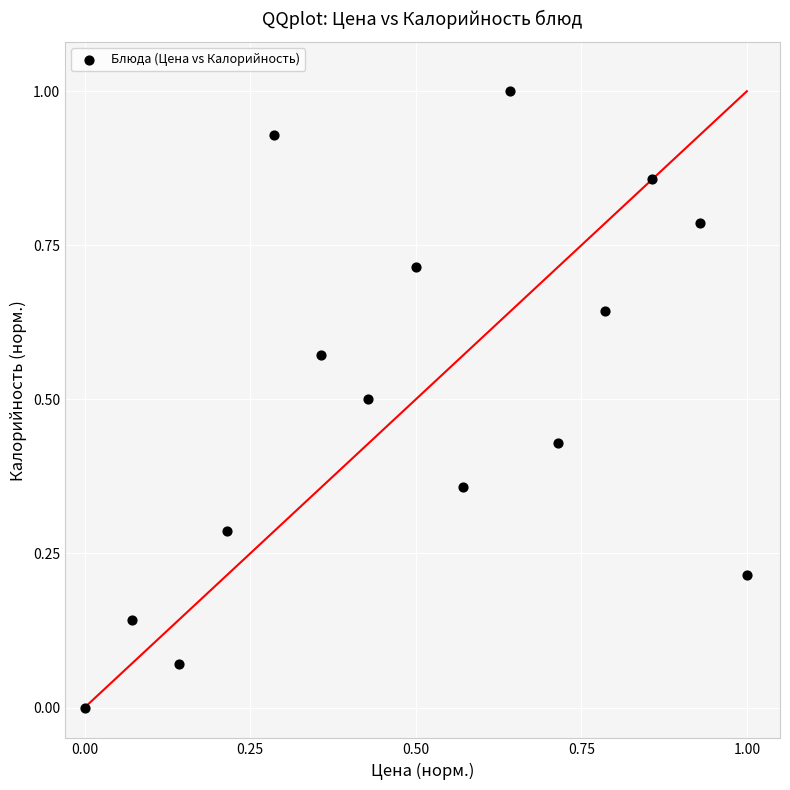

What is the range of X values (max minus min)?

1.0